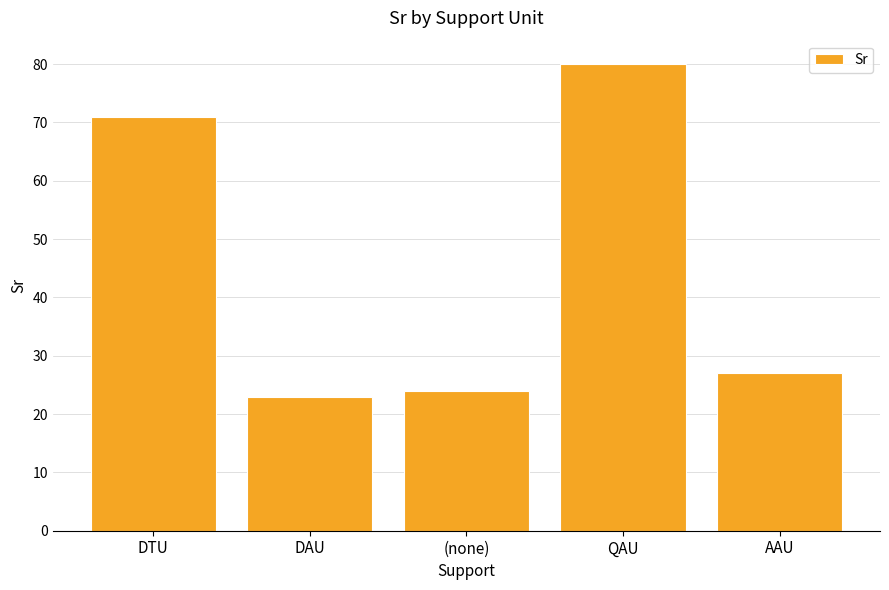

Reading left to right, extract all data points from this chart.

71	23	24	80	27